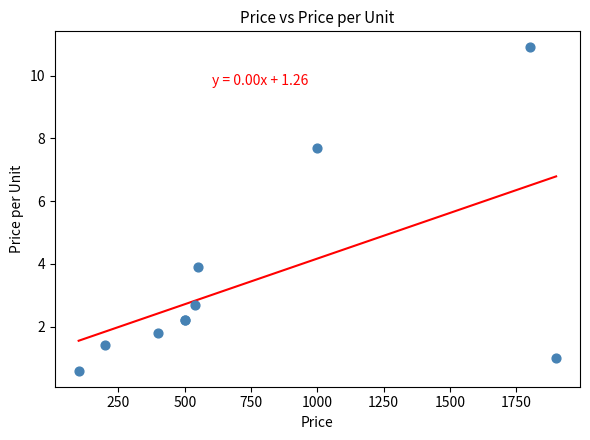

What Y value in the scatter plot is closest to 5?

3.9